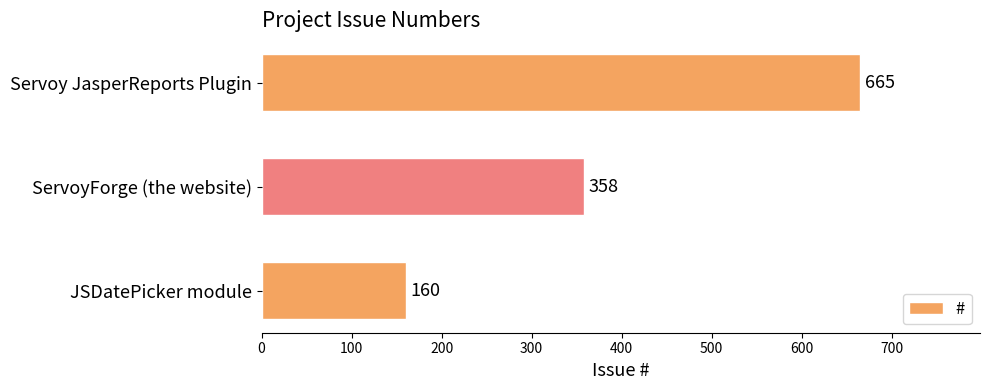

List the labels in order of value, smallest first.

JSDatePicker module, ServoyForge (the website), Servoy JasperReports Plugin